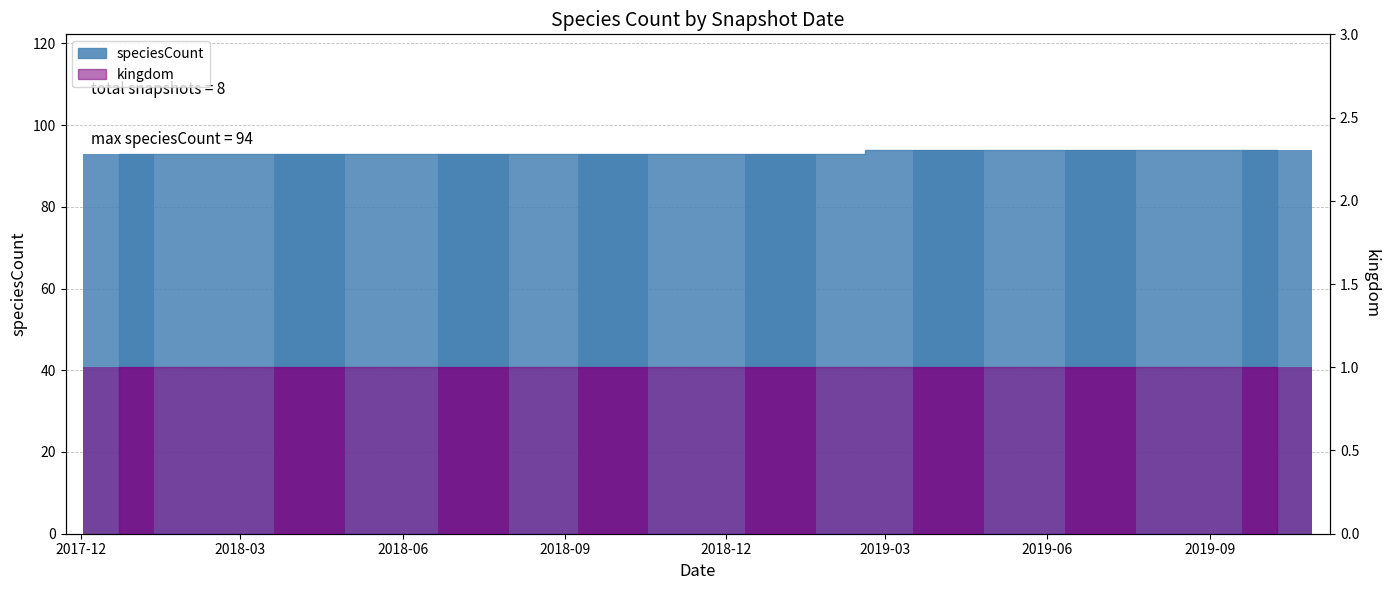

Are the bars grouped side by side (vs. stacked)?

No